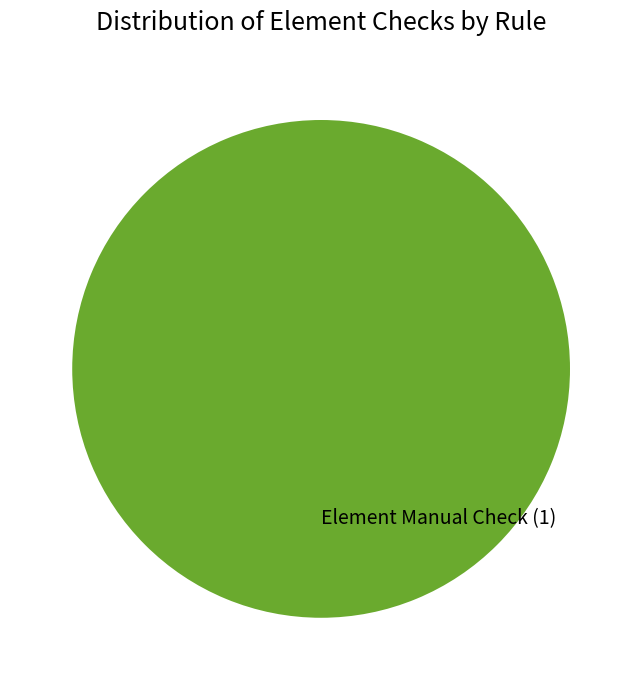

Rank the categories by value from highest to lowest.

Element Manual Check (1)